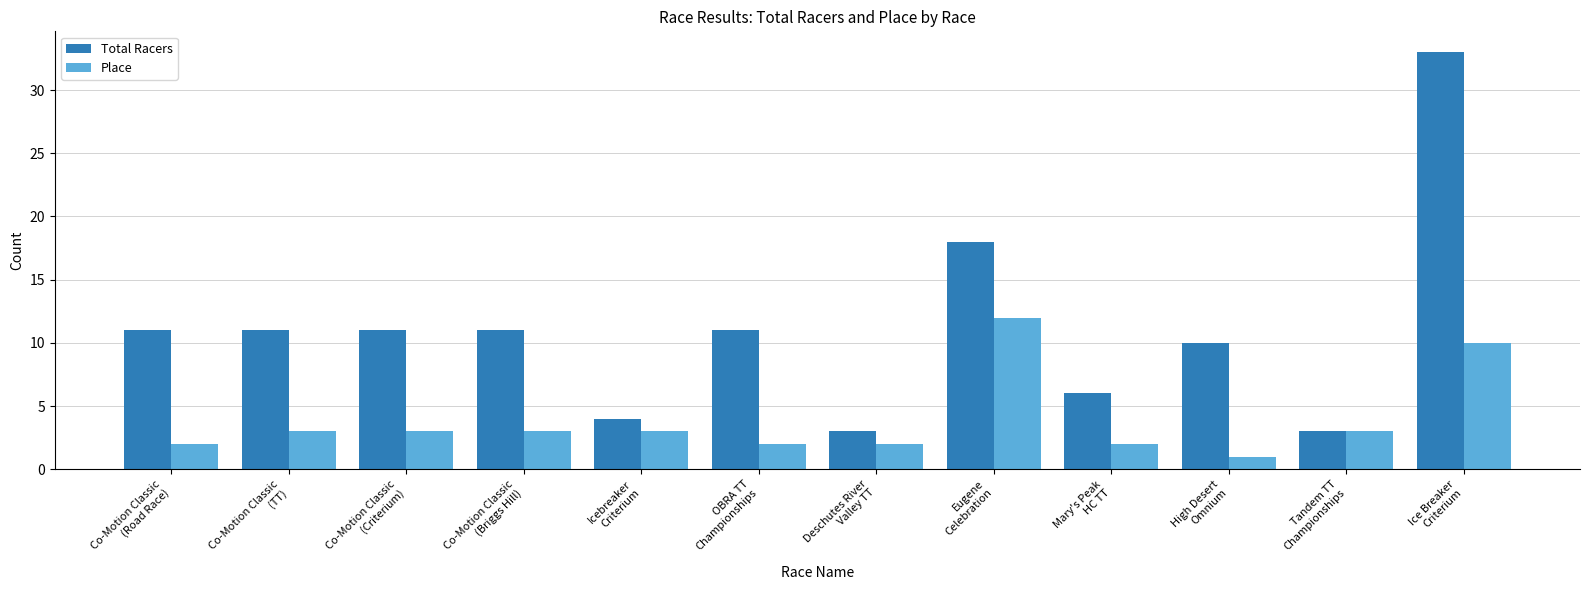

Rank the series by their average value, from lowest to highest.

Place, Total Racers